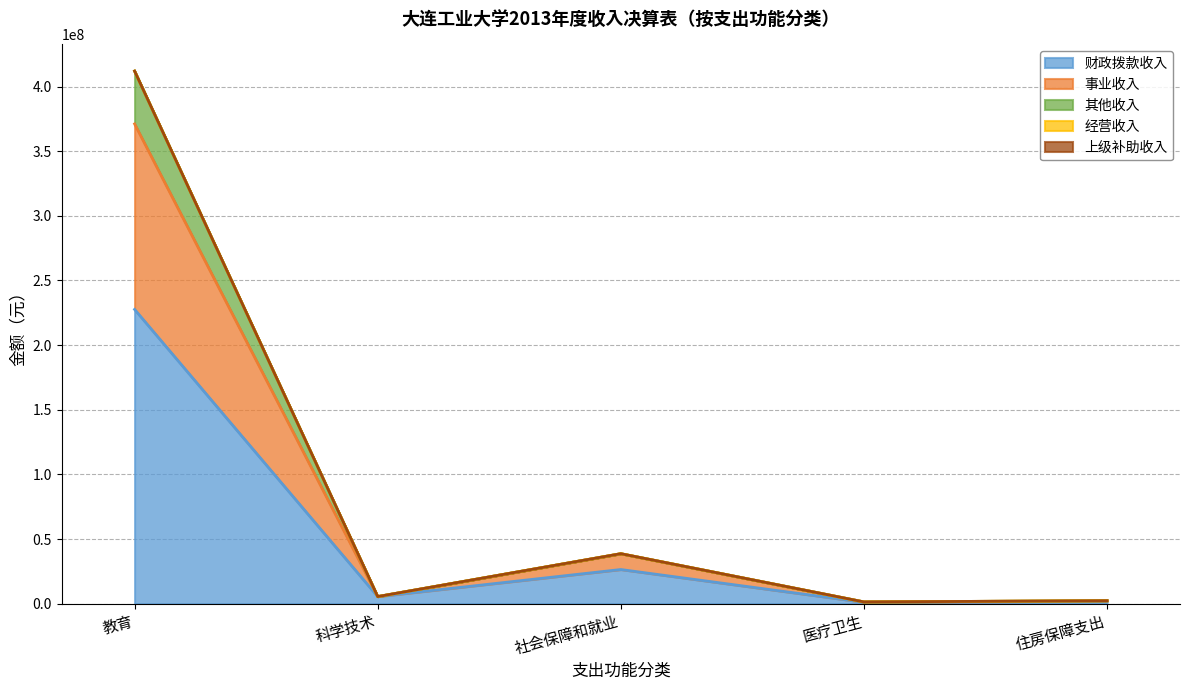

True or false: 财政拨款收入 and 事业收入 cross at least once.

False